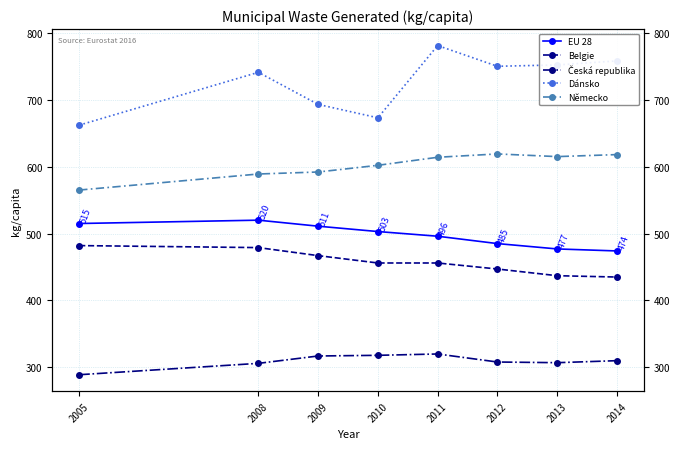

Where does the Belgie series first go above 456?

2005